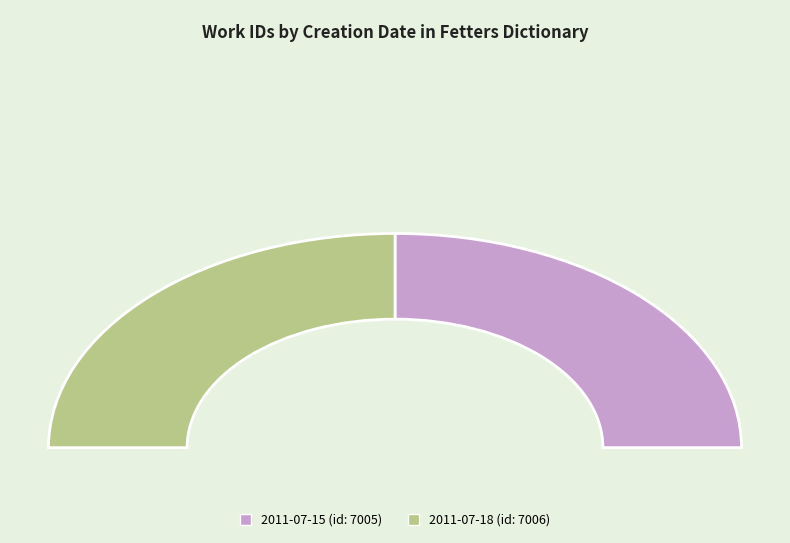

Between 2011-07-18 and 2011-07-15, which is larger?

2011-07-18